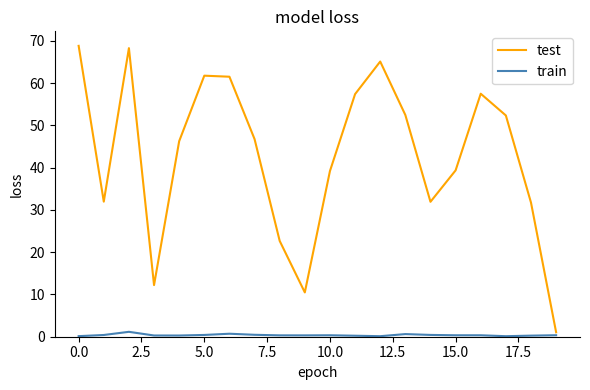

Rank the series by their average value, from lowest to highest.

train, test